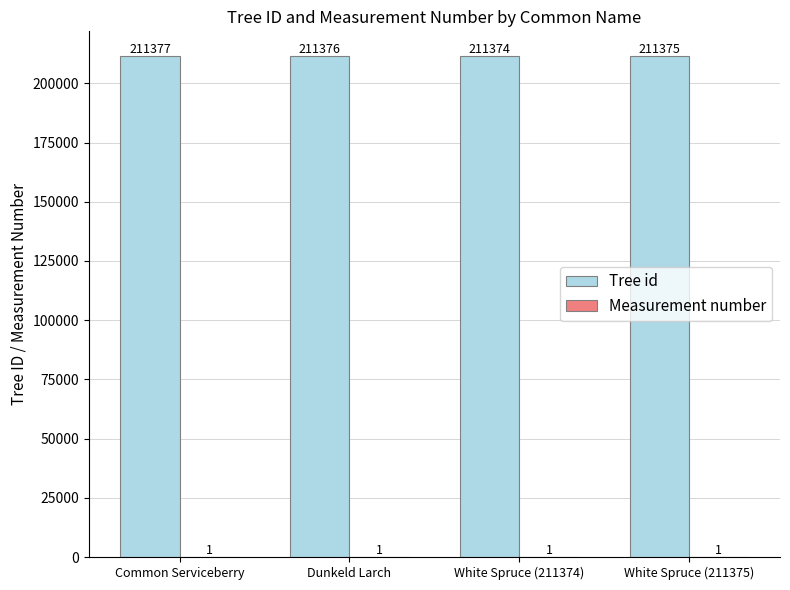

What is the sum of all Tree id values?

845502